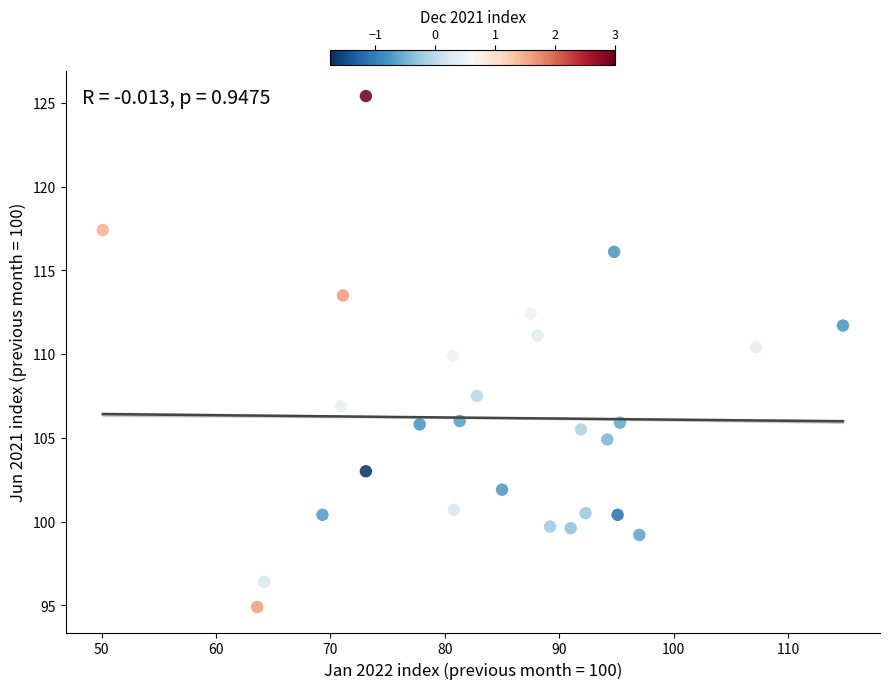

What is the range of X values (max minus min)?

64.7